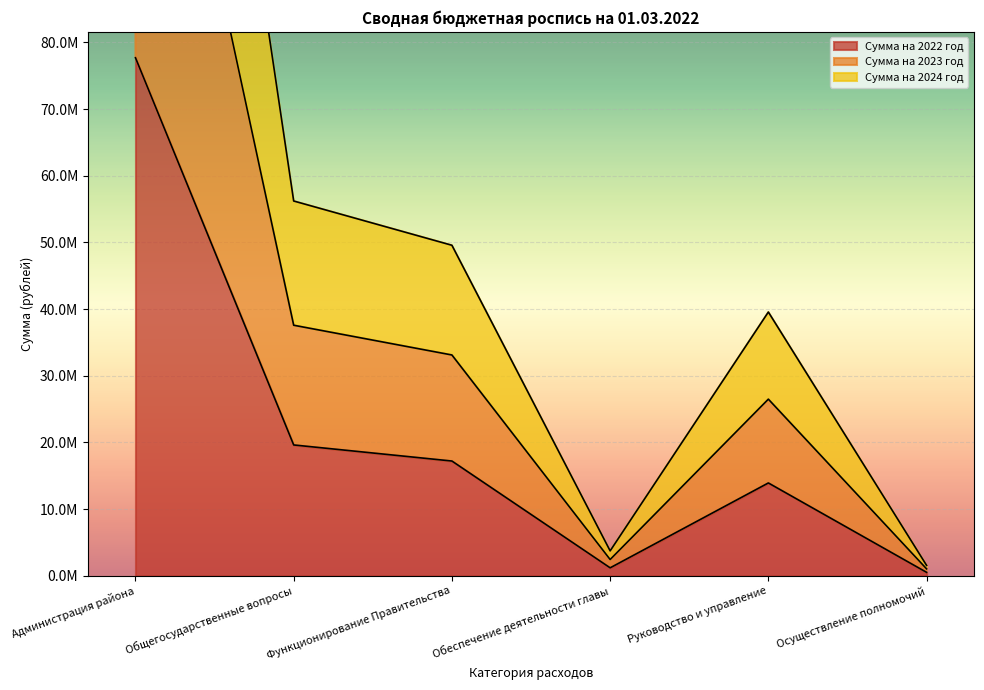

Rank the categories by Сумма на 2023 год value from lowest to highest.

Осуществление полномочий, Обеспечение деятельности главы, Руководство и управление, Функционирование Правительства, Общегосударственные вопросы, Администрация района